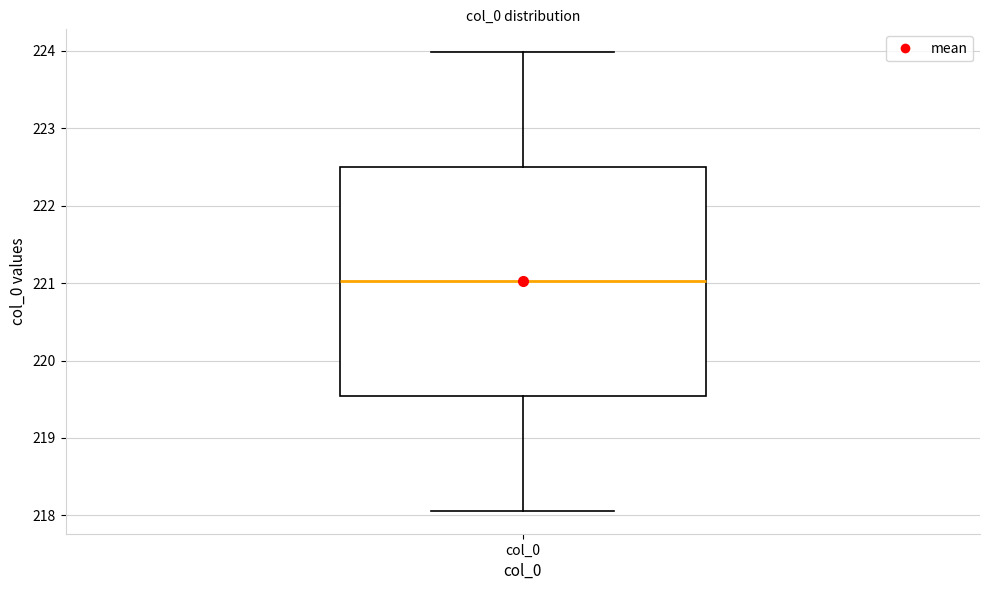

Where is the upper edge of the box for col_0 on the y-axis? The values are not printed on the chart, so give them approximately, as read against the axis.

222.5